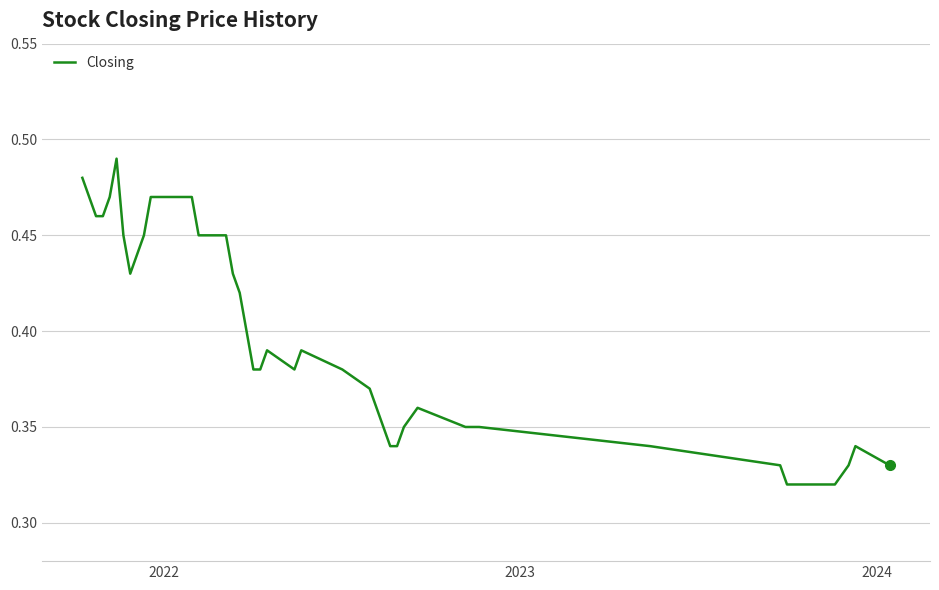

True or false: there are more than 1 points higher than both neighbors.

True